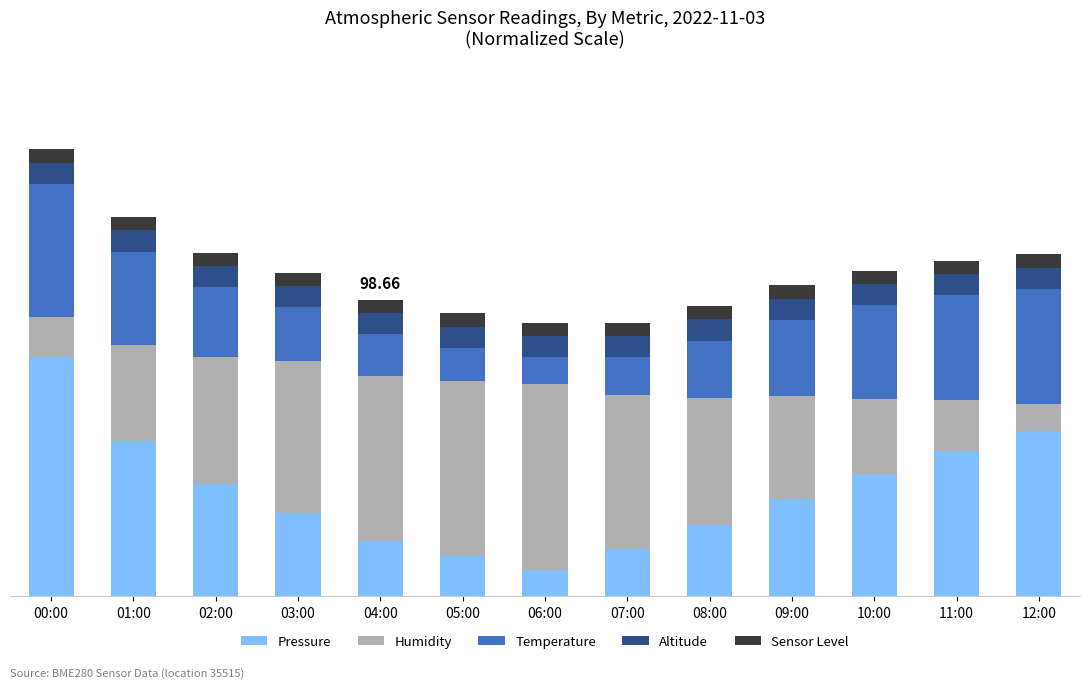

At how many categories does at least one series exceed 31?

5